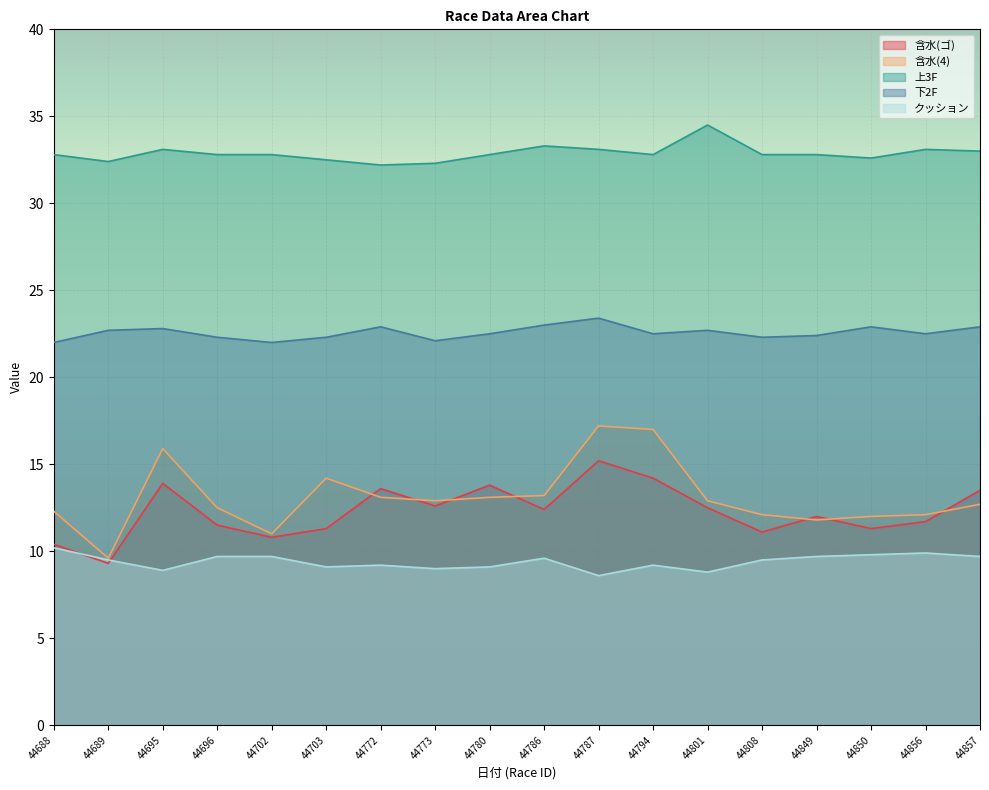

What is the smallest value displayed?

8.6